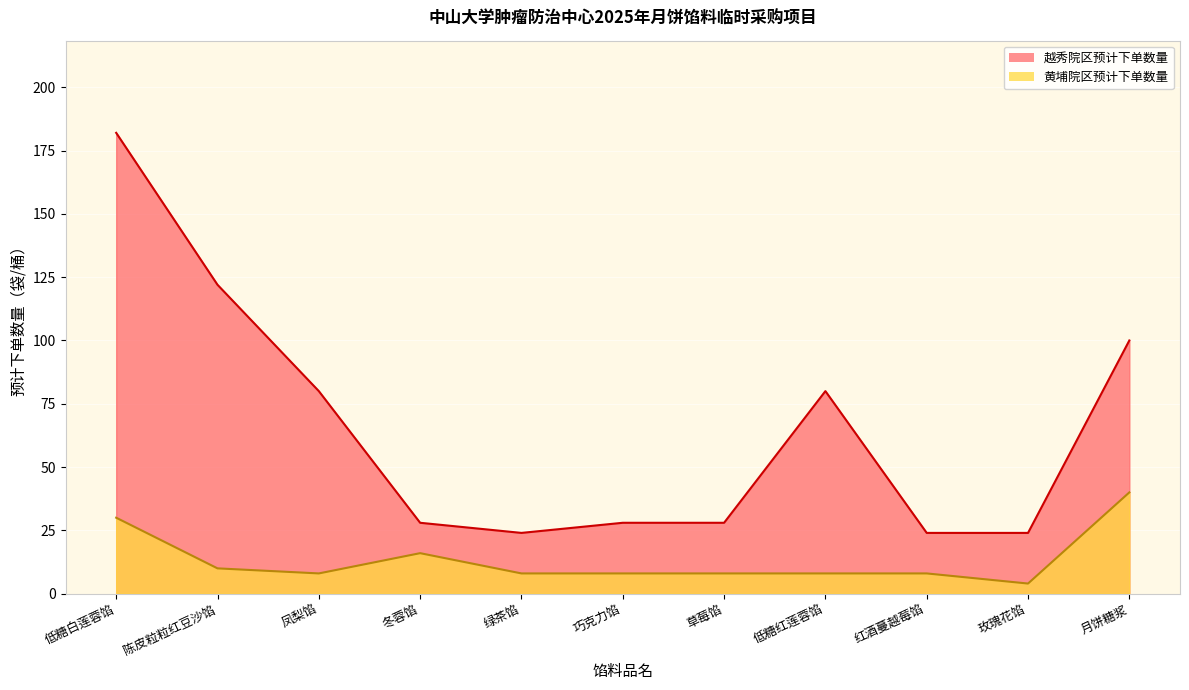

What is the difference between the maximum and minimum values in the 黄埔院区预计下单数量 series?

36